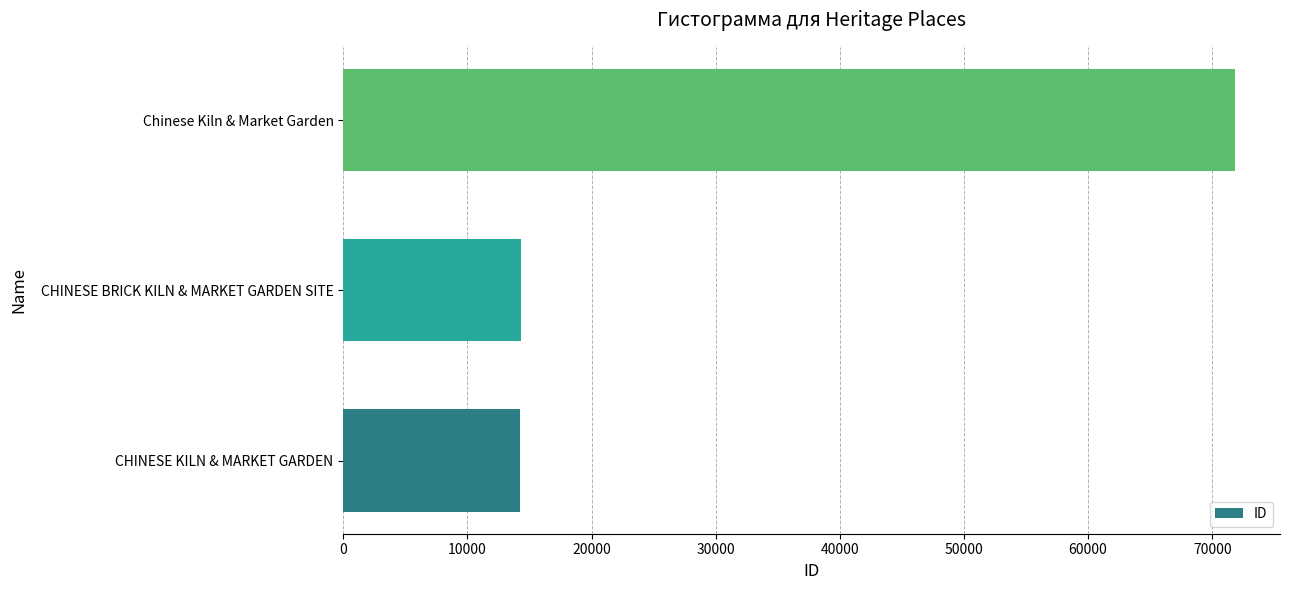

How many distinct data groups are displayed?

1